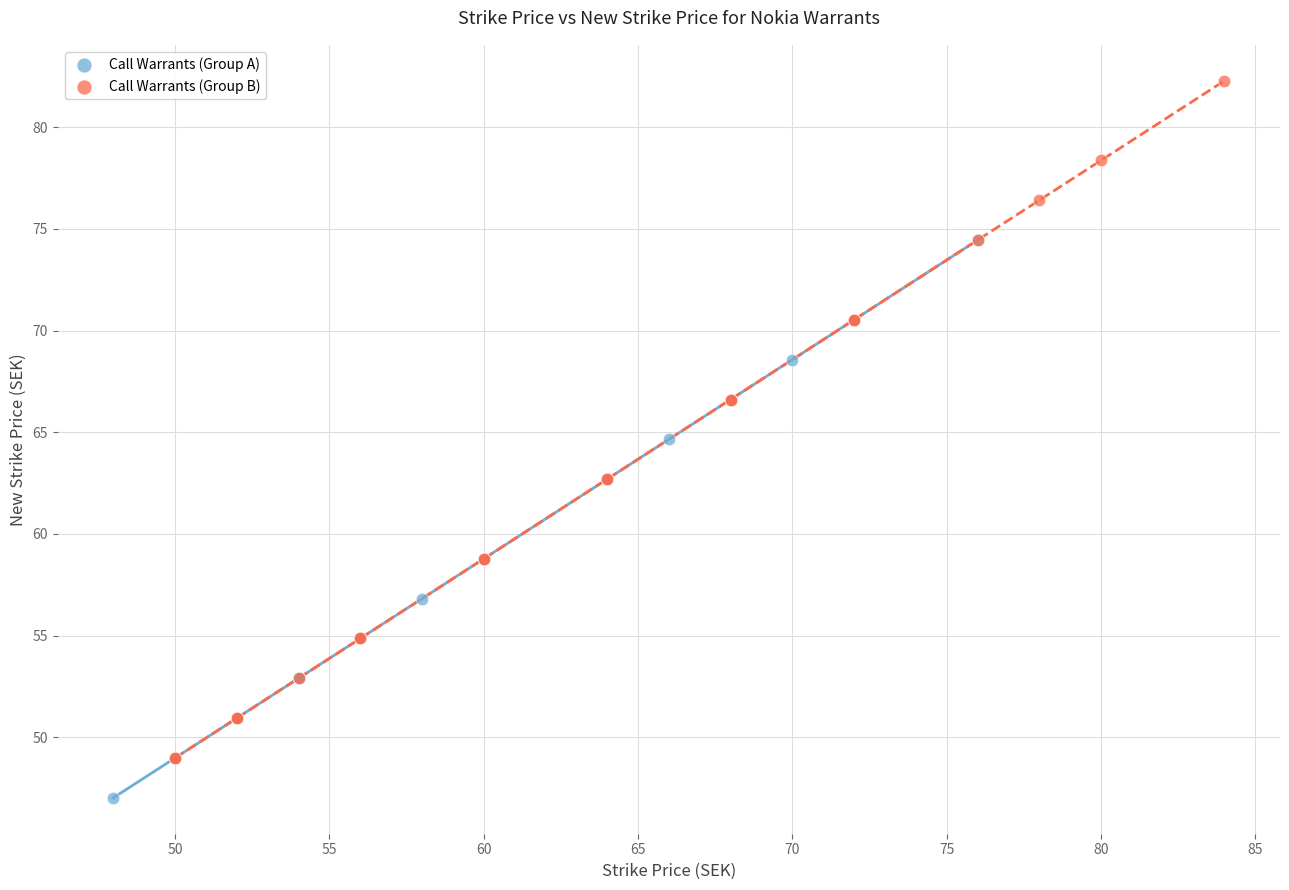

Which series reaches the maximum Y coordinate?

Call Warrants (Group B)